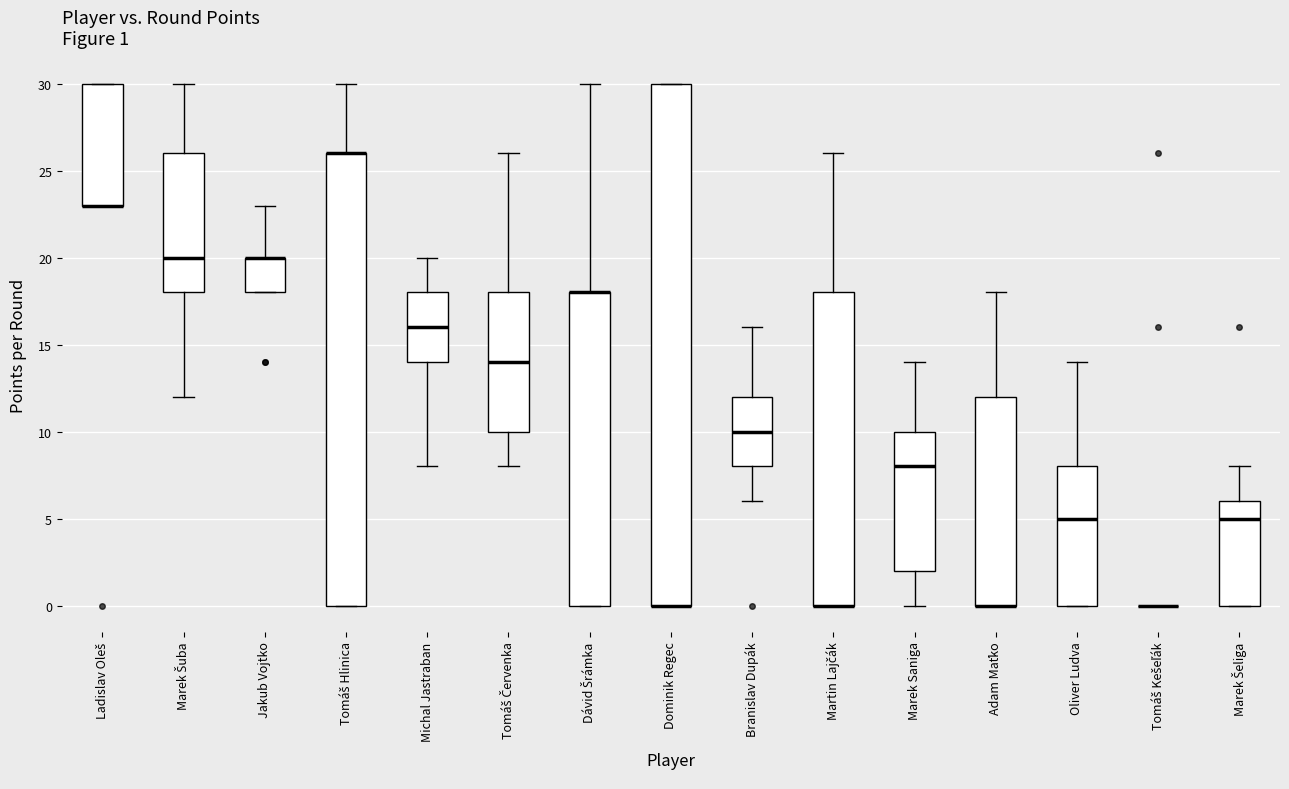

Which box is the tallest, from its lower edge to its upper edge?

Dominik Regec